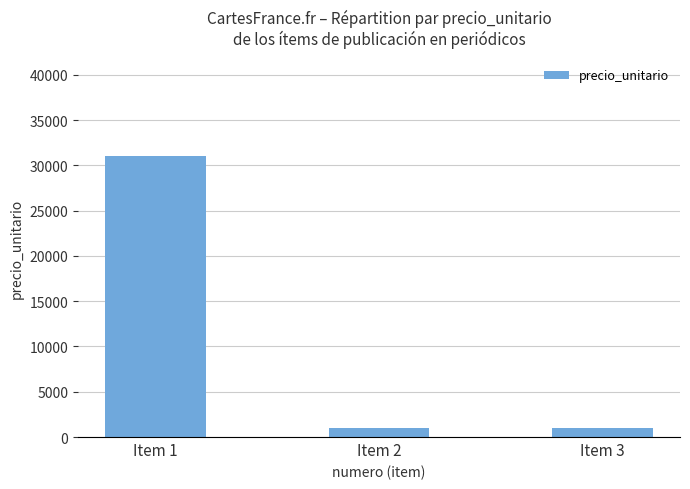

Reading left to right, transcribe all the data shown in this chart.

31000	1000	1000